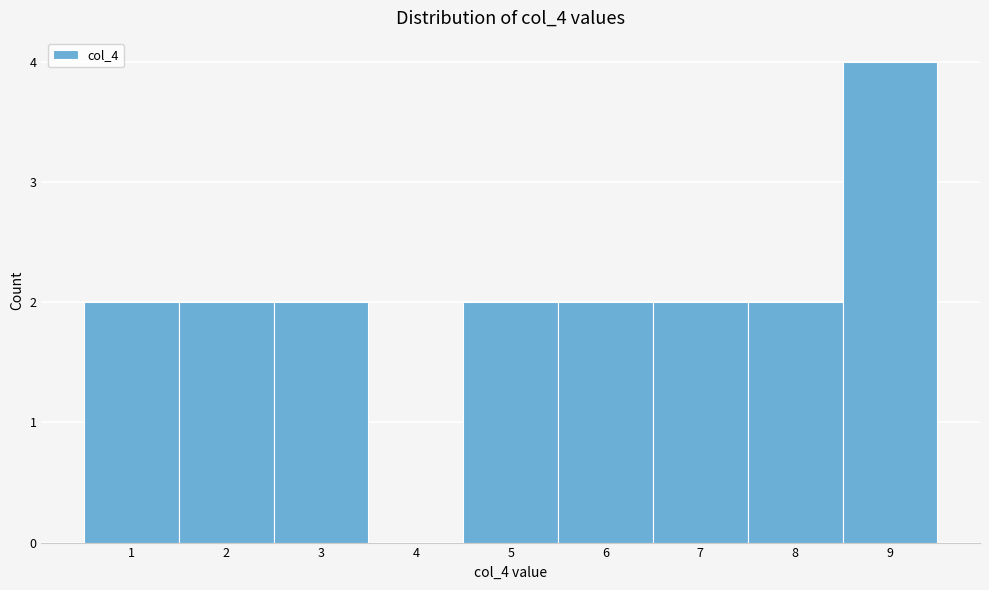

Reading left to right, list every bar in this chart as the range it spans on the x-axis followed by its height. The values are not printed on the chart, so give them approximately, as read against the axis.

0.5 to 1.5: 2
1.5 to 2.5: 2
2.5 to 3.5: 2
3.5 to 4.5: 0
4.5 to 5.5: 2
5.5 to 6.5: 2
6.5 to 7.5: 2
7.5 to 8.5: 2
8.5 to 9.5: 4